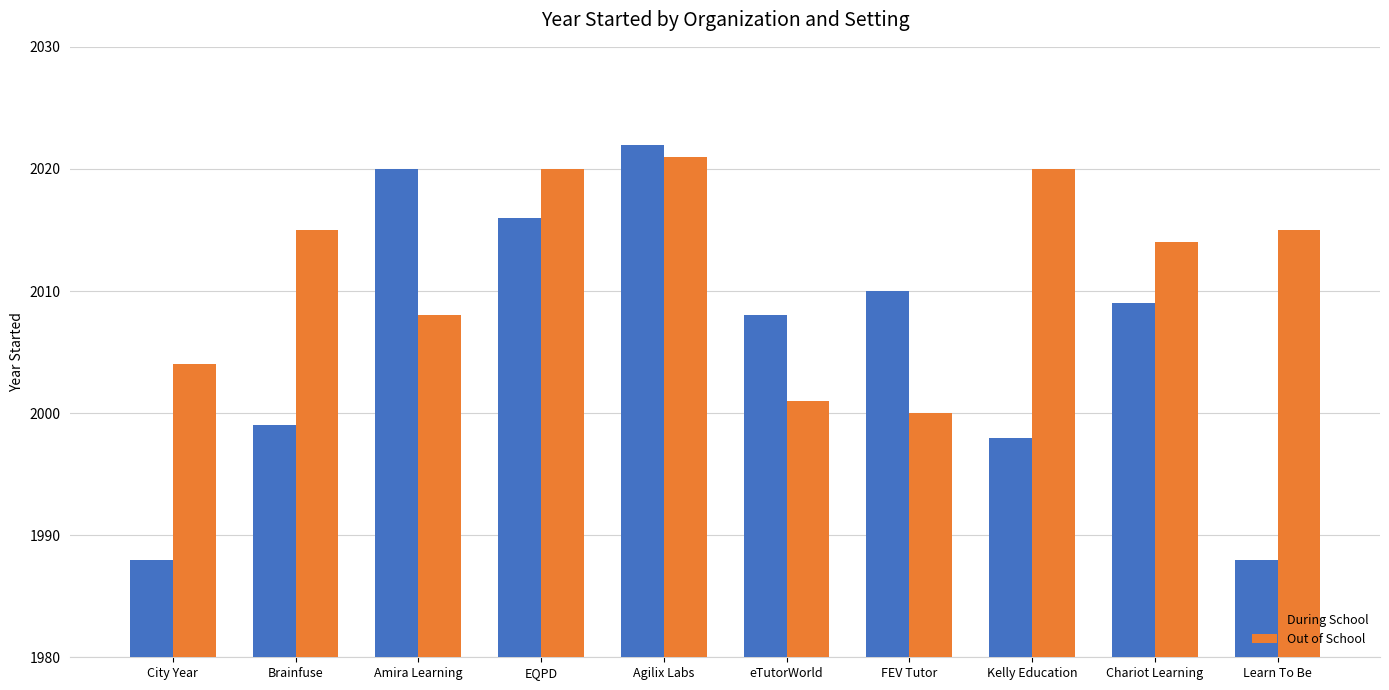

Read the During School value at City Year.

1988